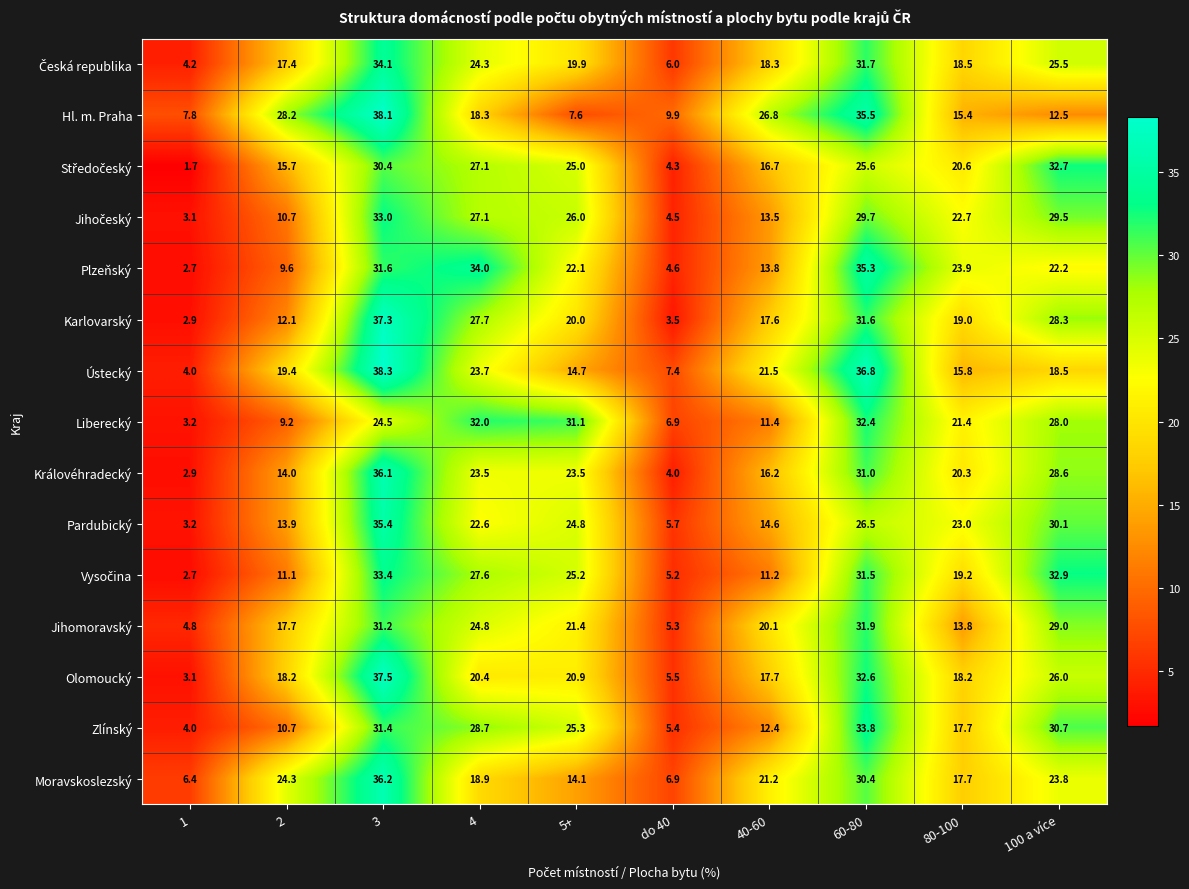

At which label does Karlovarský first exceed 20?

3